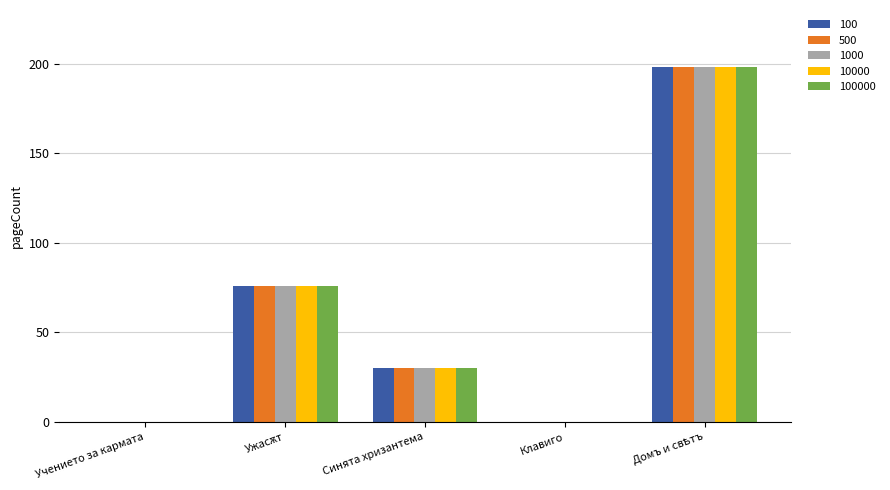

True or false: 10000 has a value of 0 at Клавиго.

True